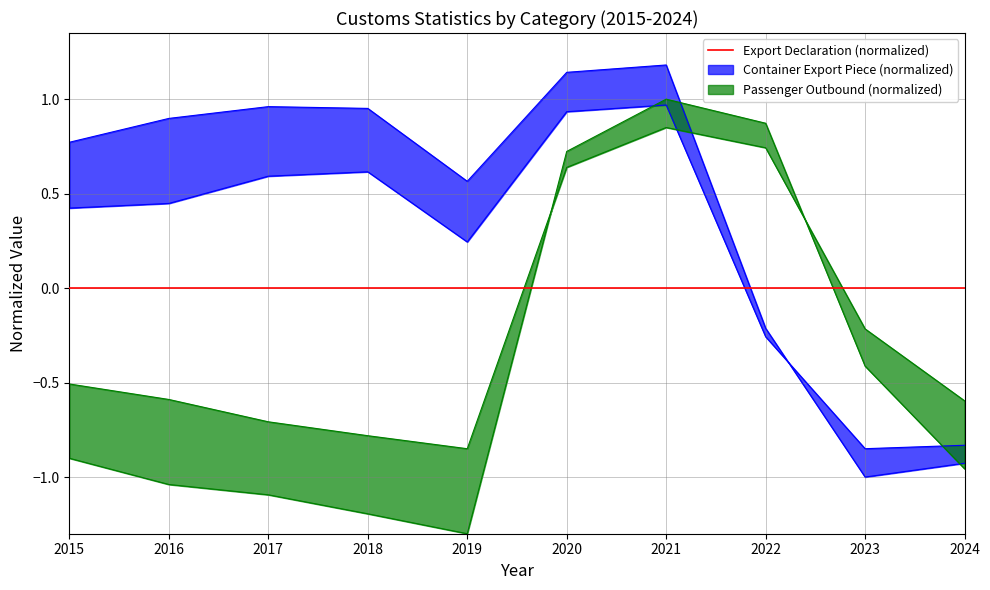

How many values in Airplane Outbound are above zero?

3